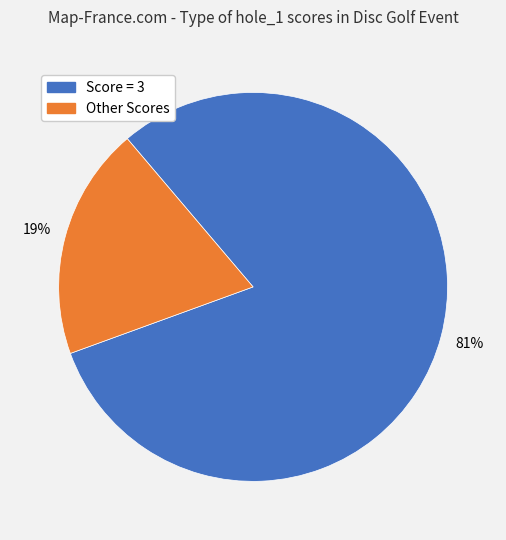

Is there any slice that represents more than half of the pie?

Yes